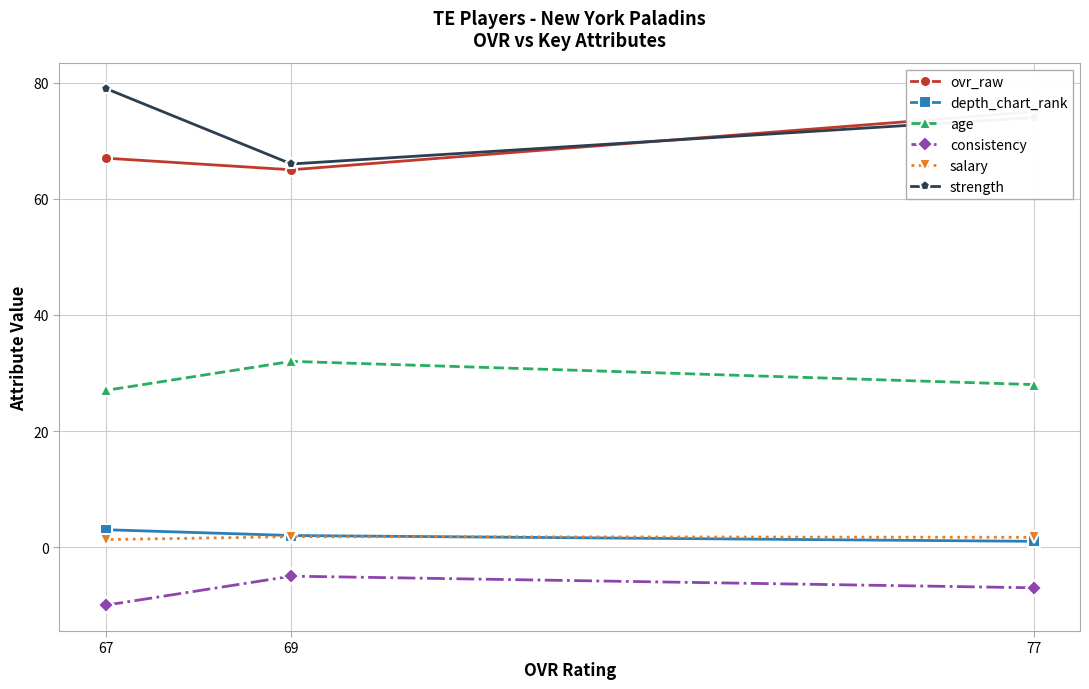

What is the difference between the highest and lowest values at 67?

89.0